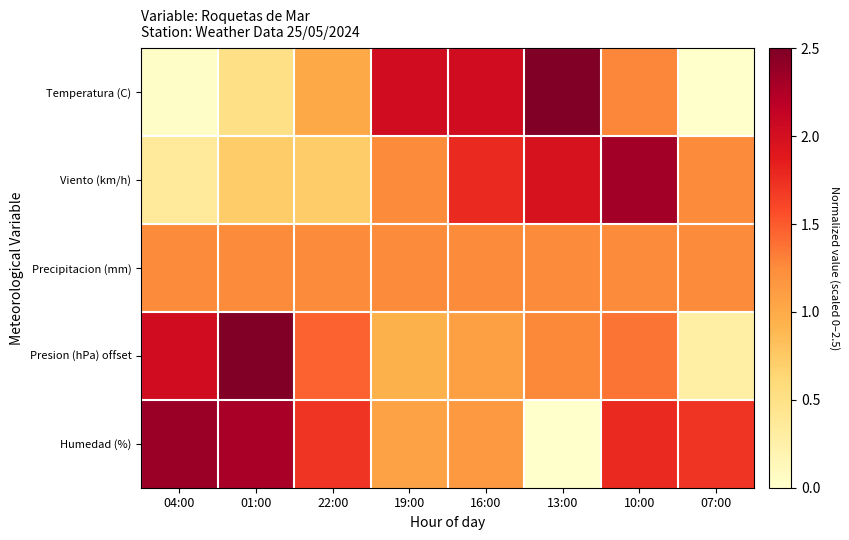

At 13:00, list the series in order from smallest to largest.

Humedad (%), Precipitacion (mm), Presion (hPa) offset, Viento (km/h), Temperatura (C)